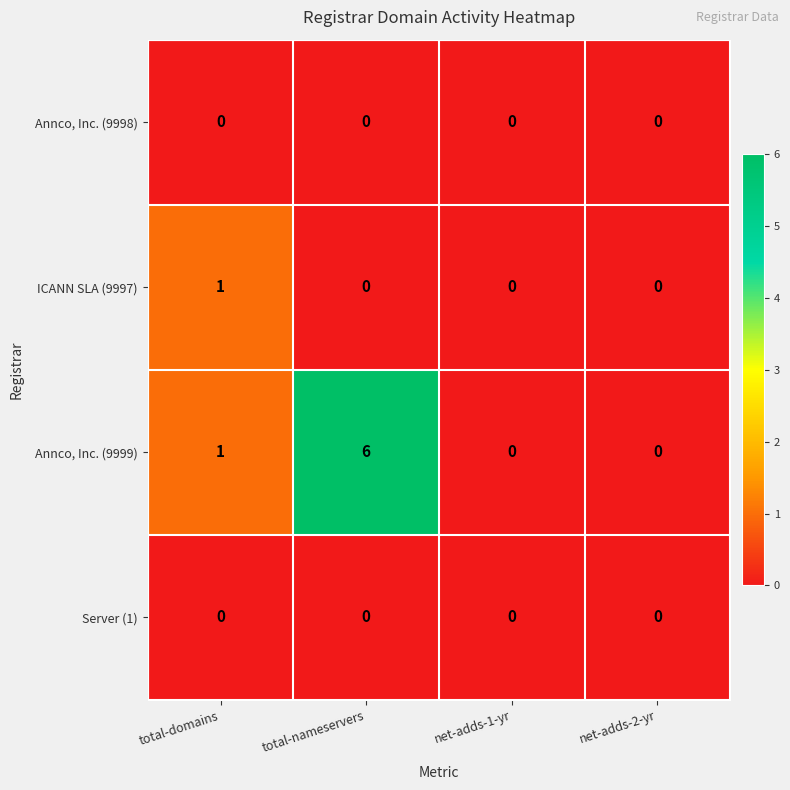

What is the sum of all Annco, Inc. (9999) values?

7